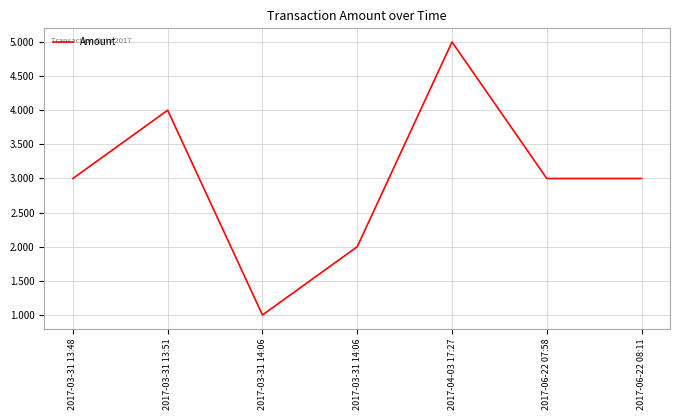

Between 2017-03-31 13:48 and 2017-03-31 14:06, which is larger?

2017-03-31 13:48